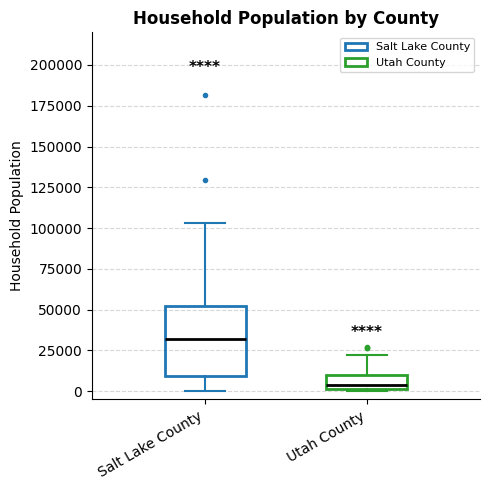

Which box has the highest median line?

Salt Lake County